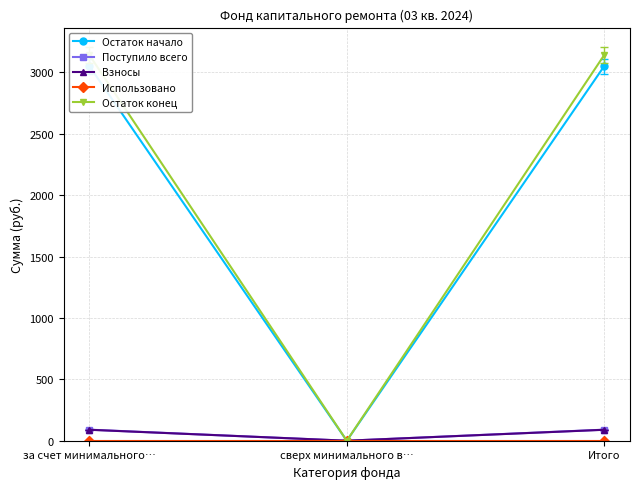

Rank the series by their maximum value, from highest to lowest.

Остаток конец, Остаток начало, Поступило всего, Взносы, Использовано